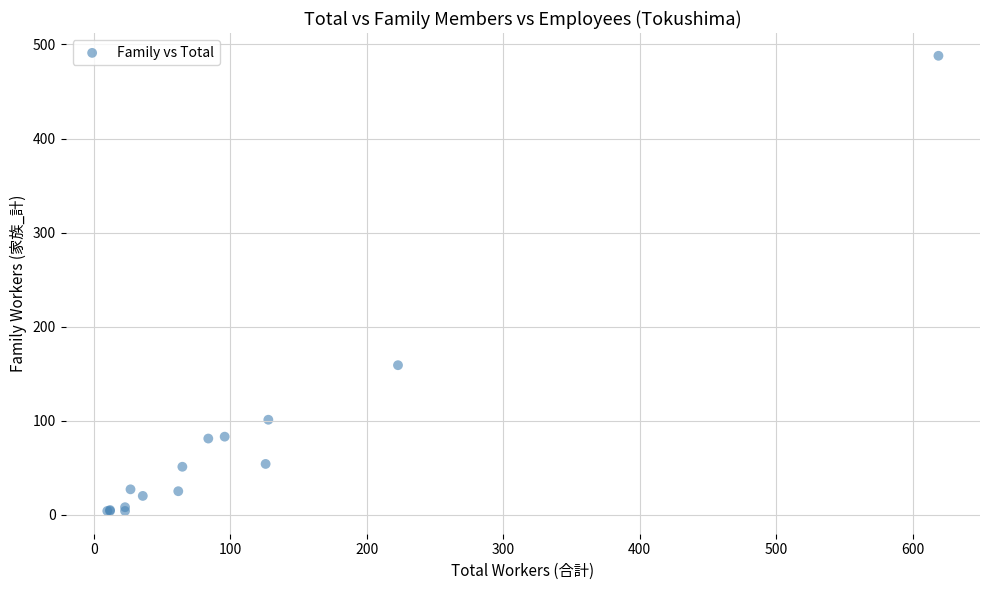

What Y value in the scatter plot is closest to 246?

159